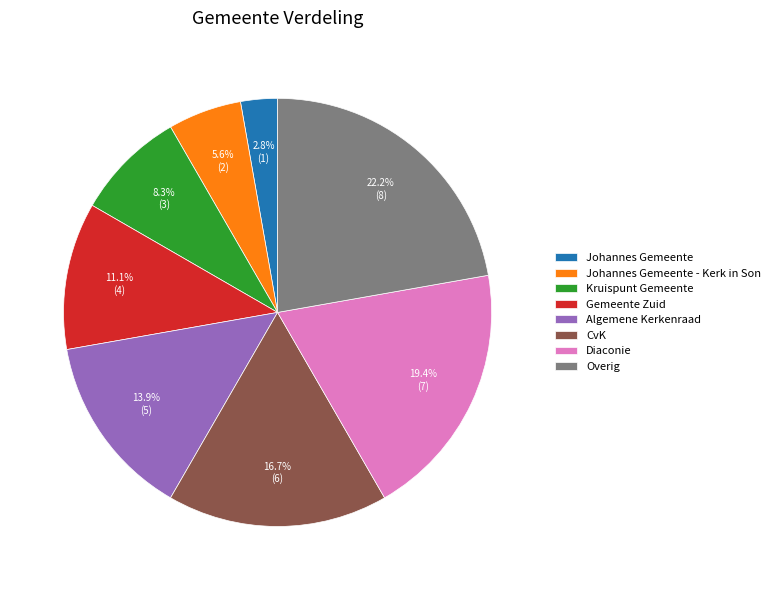

Which has a higher value, Johannes Gemeente or Kruispunt Gemeente?

Kruispunt Gemeente